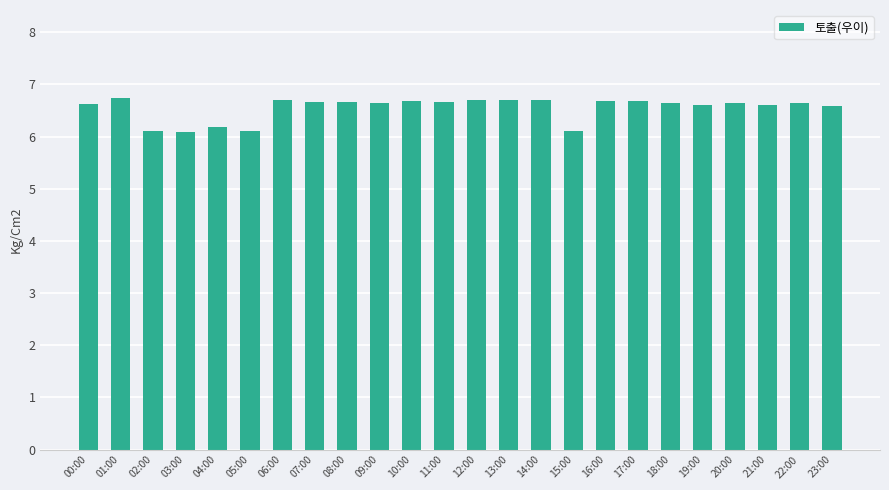

What is the label of the 3rd bar from the right?

21:00